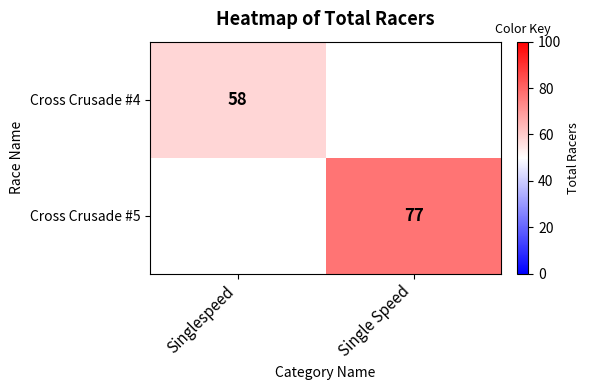

True or false: Cross Crusade #5 has a value of 77 at Single Speed.

True